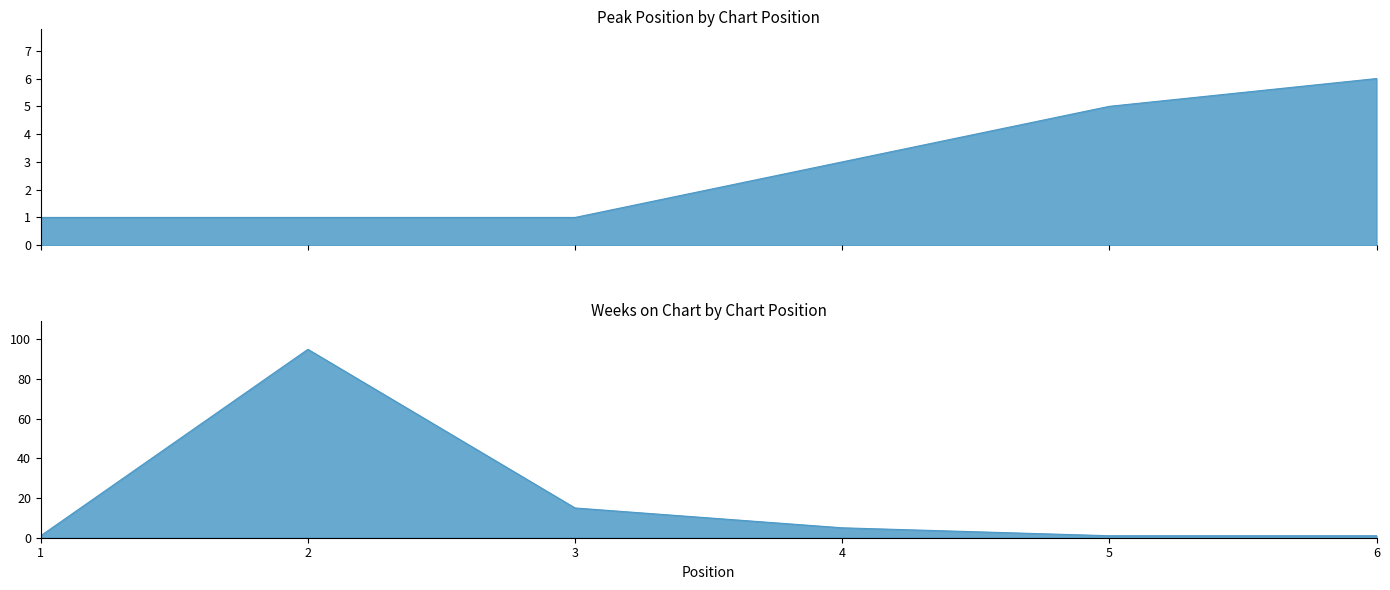

How many lines are shown in the chart?

2